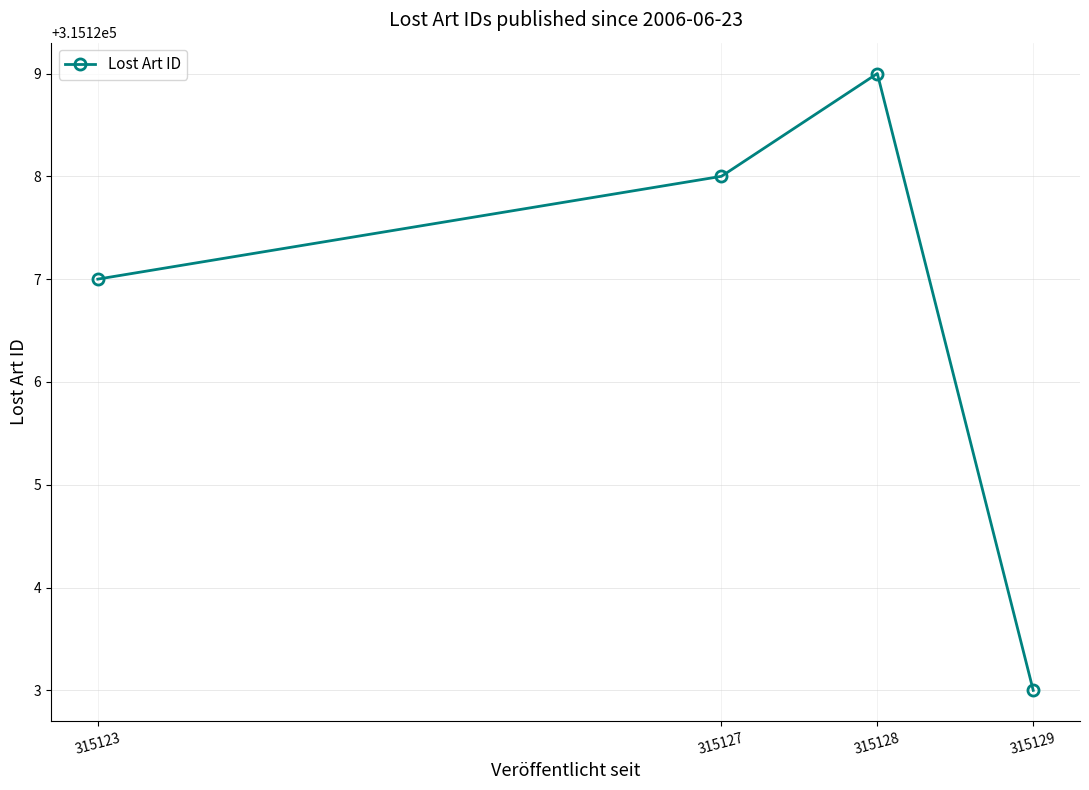

Count the number of data series in this chart.

1